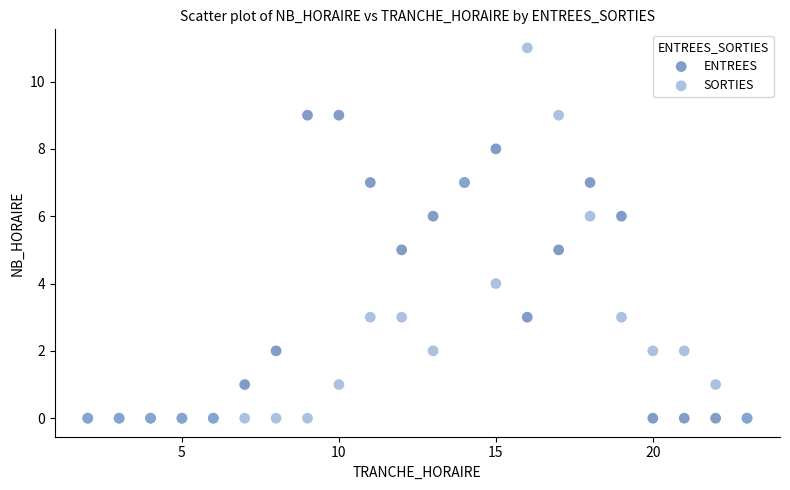

Which series has the widest spread of Y values?

SORTIES